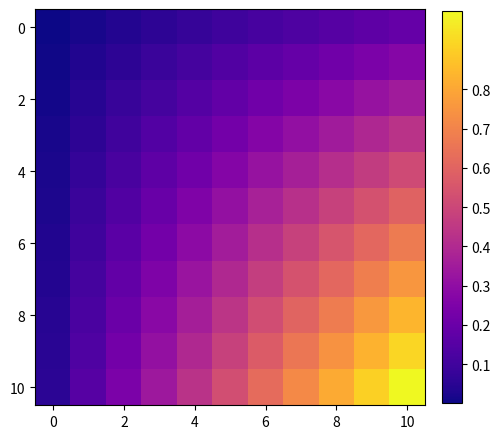

What is the maximum value shown in the chart?

1.0